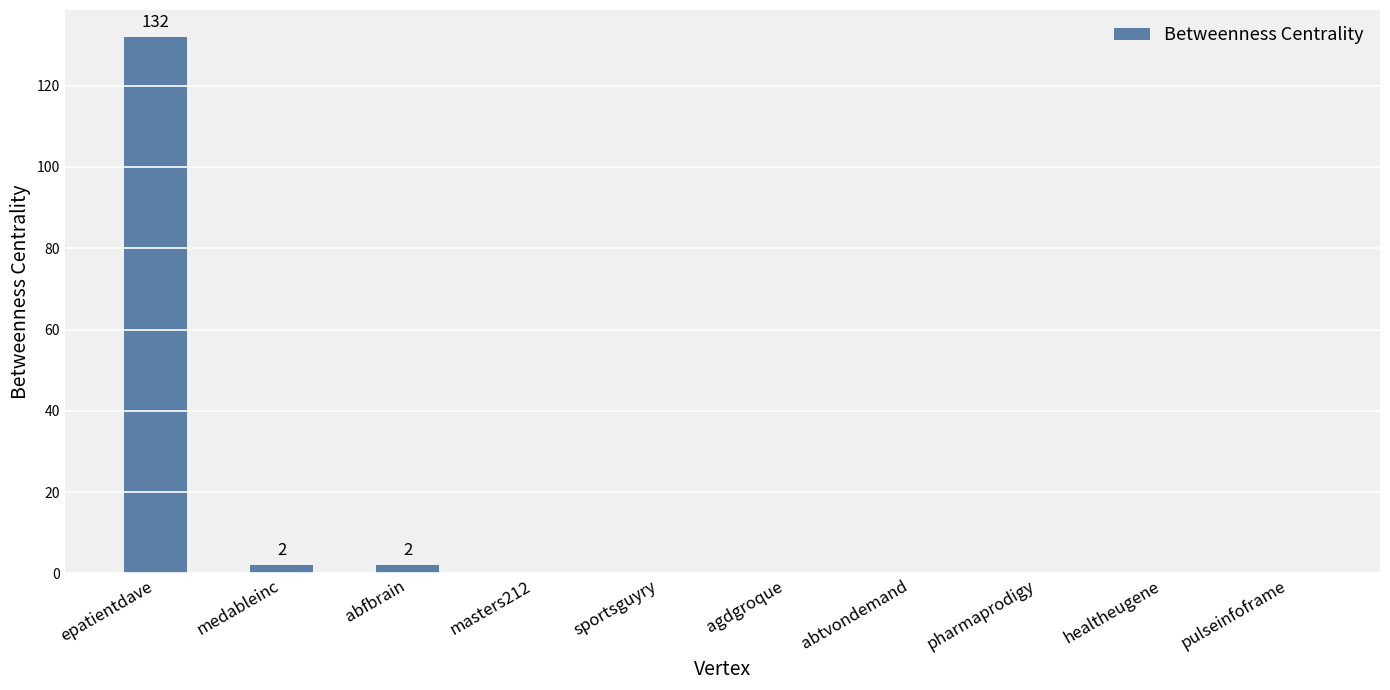

Is it true that the value at pulseinfoframe is 59?

False